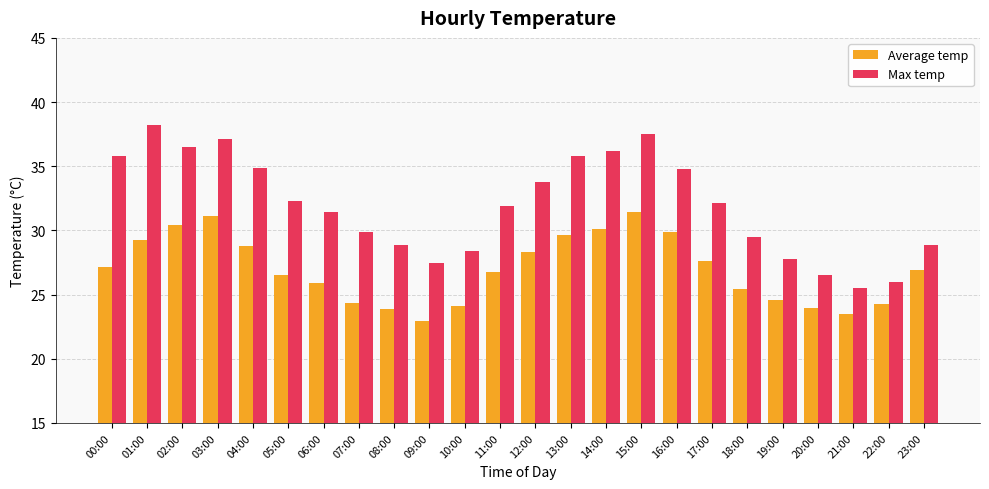

How many series are shown in this chart?

2